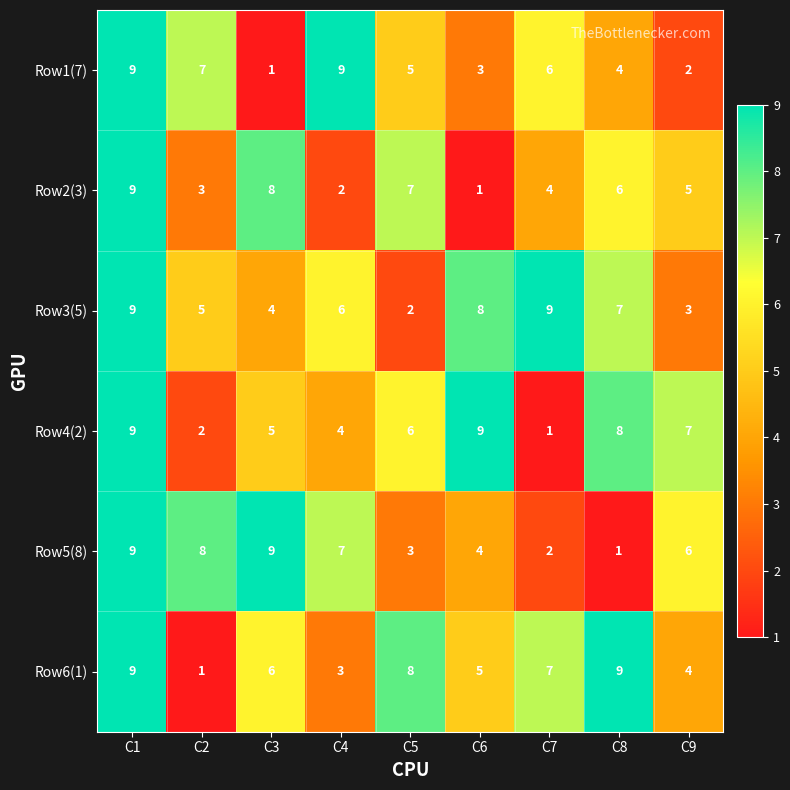

How many values in the Row3(5) series are below 6?

4